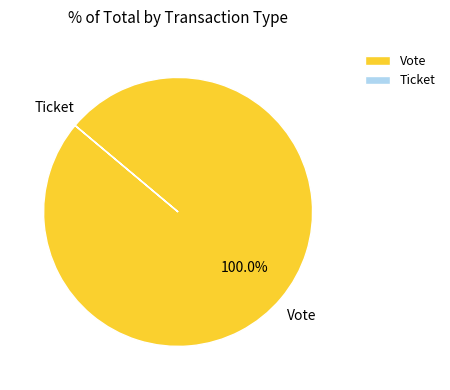

Does Vote account for over 50% of the chart?

Yes